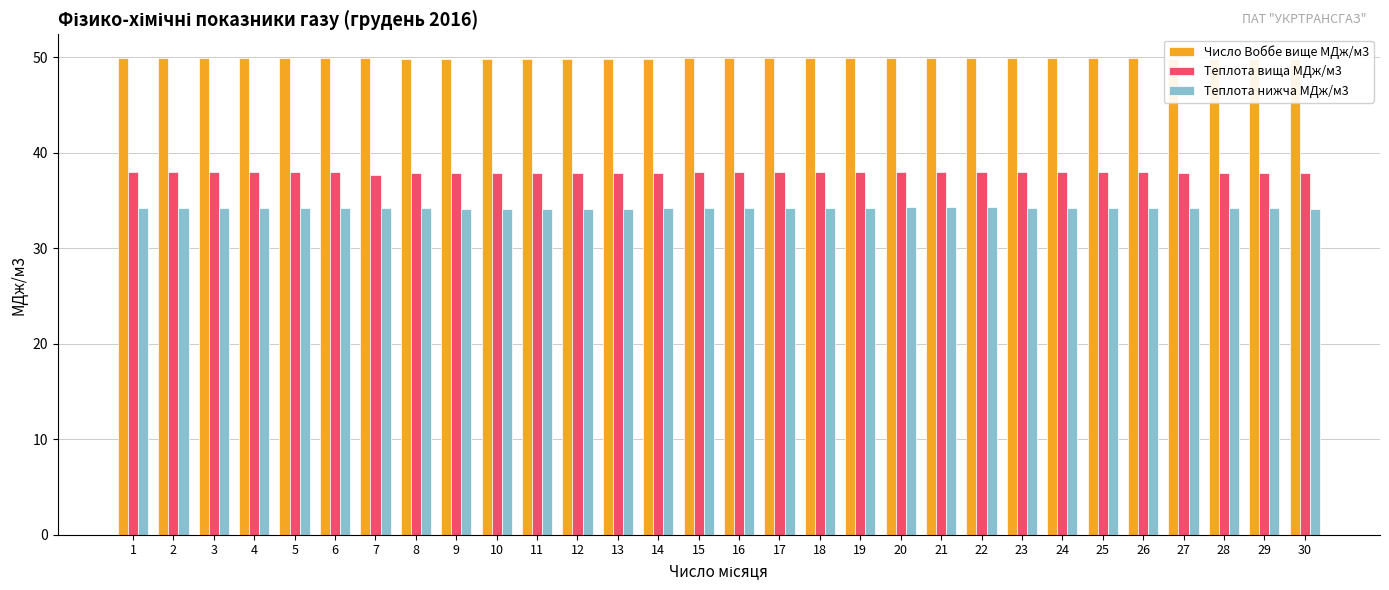

At 15, list the series in order from largest to smallest.

Число Воббе вище МДж/м3, Теплота вища МДж/м3, Теплота нижча МДж/м3